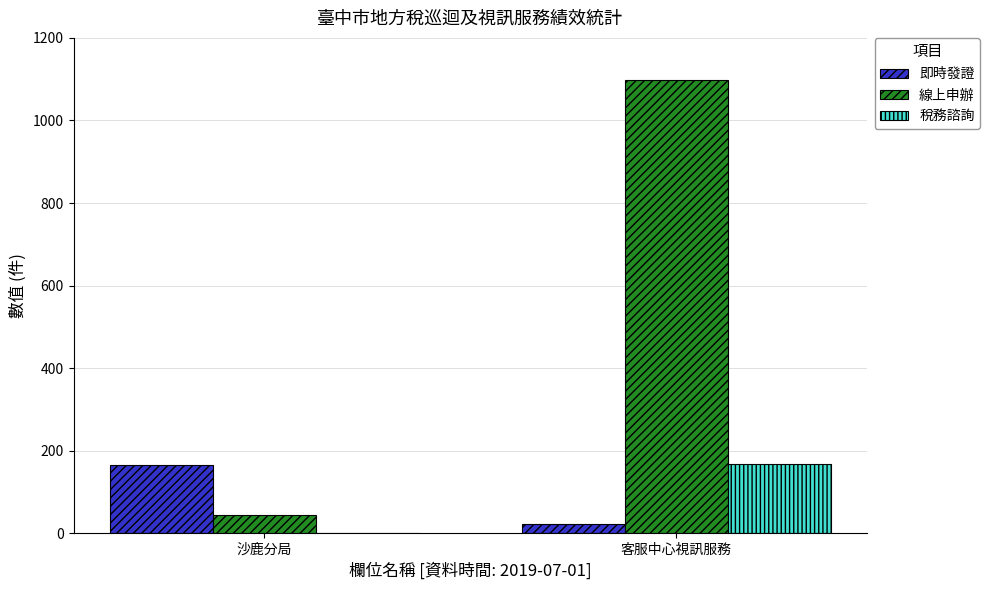

Which category has the highest value across all series?

客服中心視訊服務